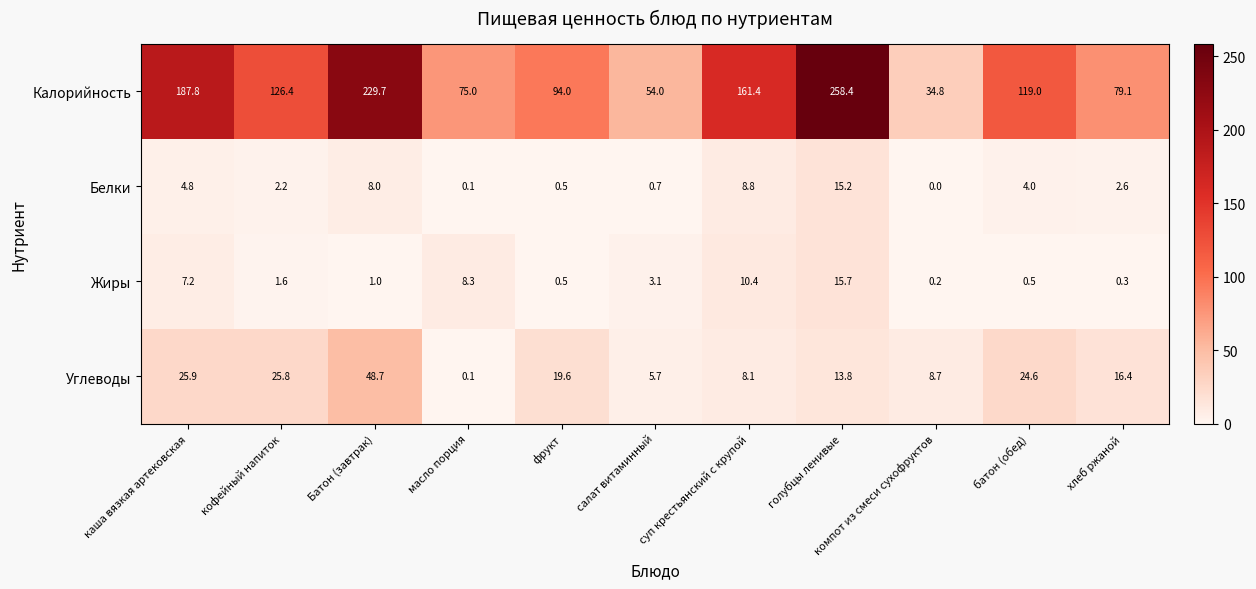

What is the difference between the maximum and minimum values in the Калорийность series?

223.6